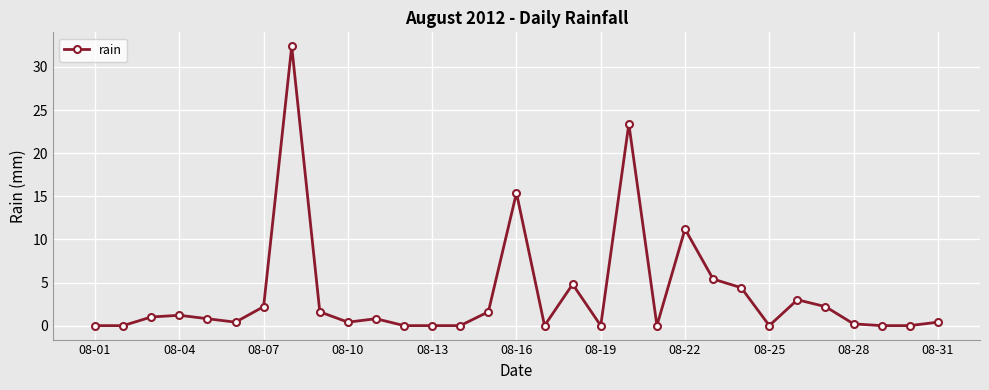

How many series are shown in this chart?

1